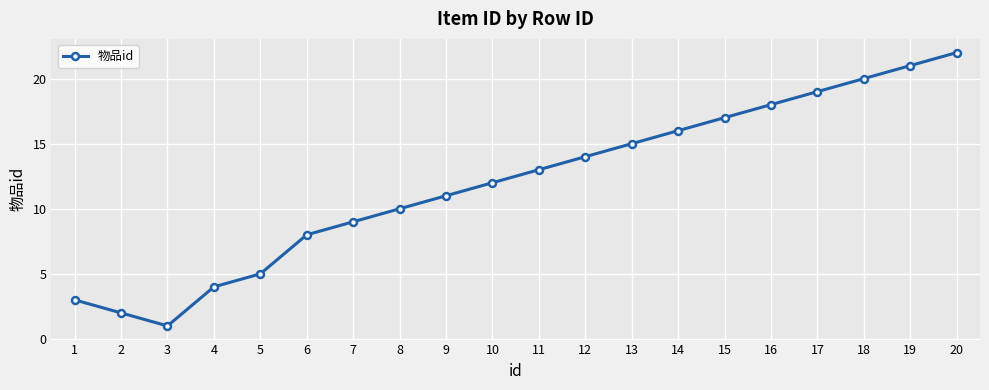

What is the greatest value displayed?

22